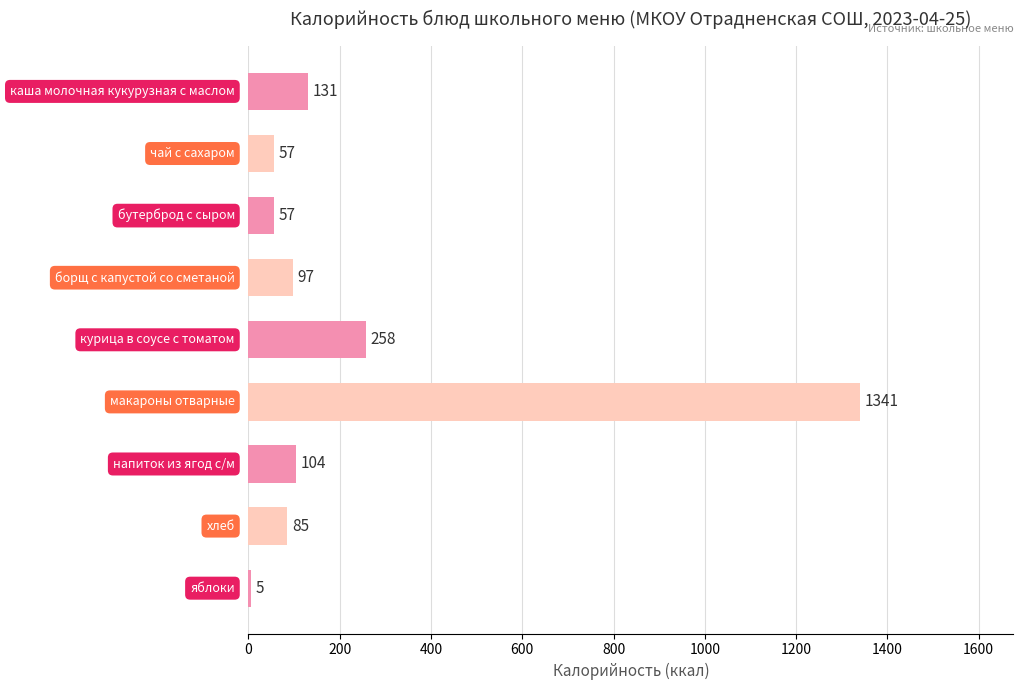

What is the greatest value displayed?

1341